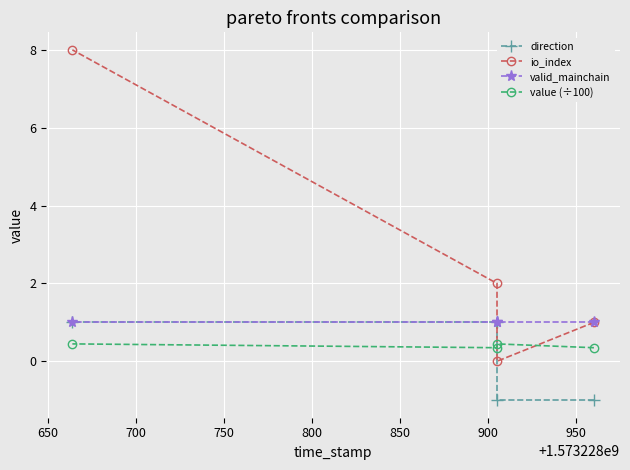

True or false: direction has a value of 1.4 at 700.

False